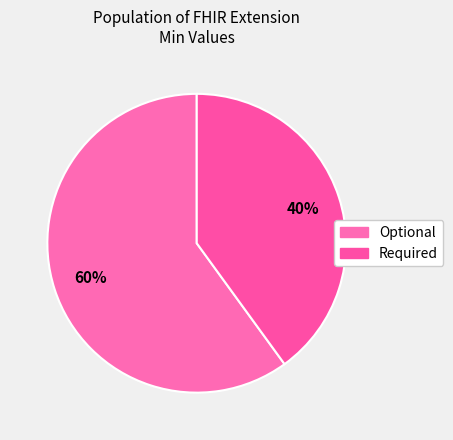

How many slices are in this pie chart?

2